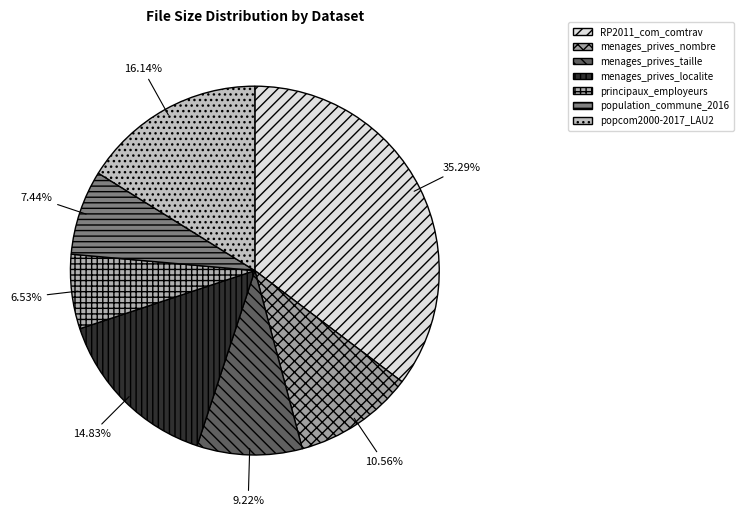

Is the sum of RP2011_com_comtrav and principaux_employeurs greater than half?

No